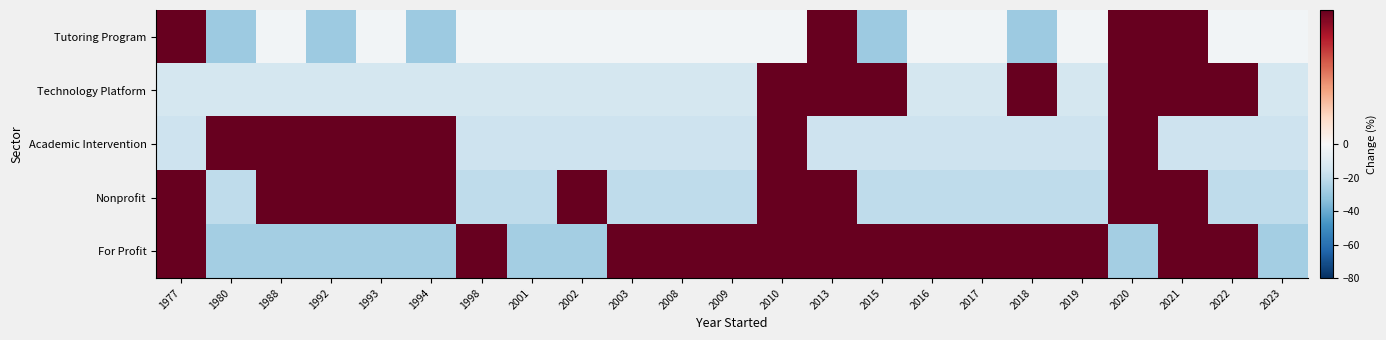

Between 1993 and 2013, which series saw the biggest shift?

For Profit